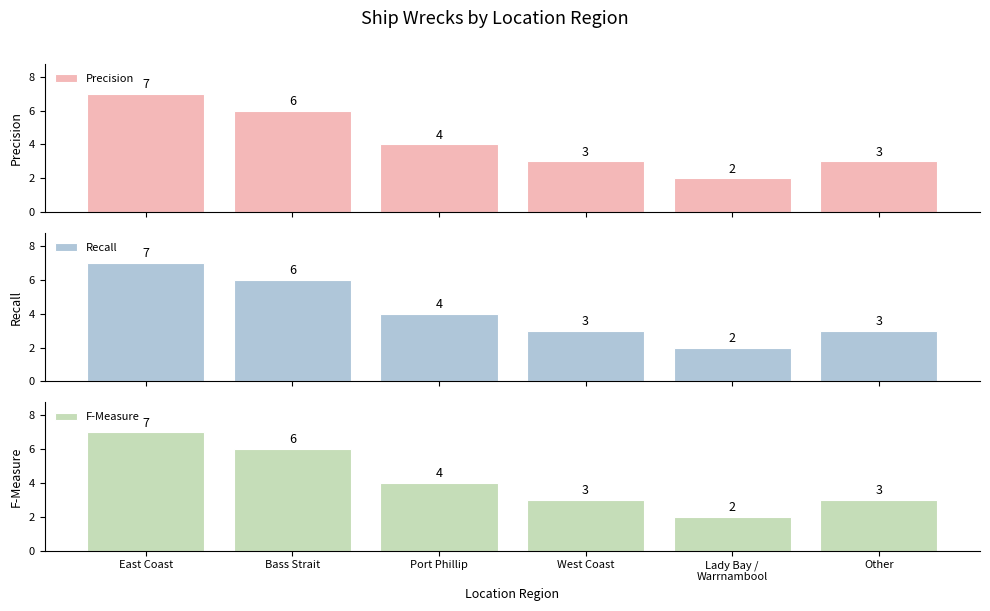

At which label does Precision first exceed 4?

East Coast